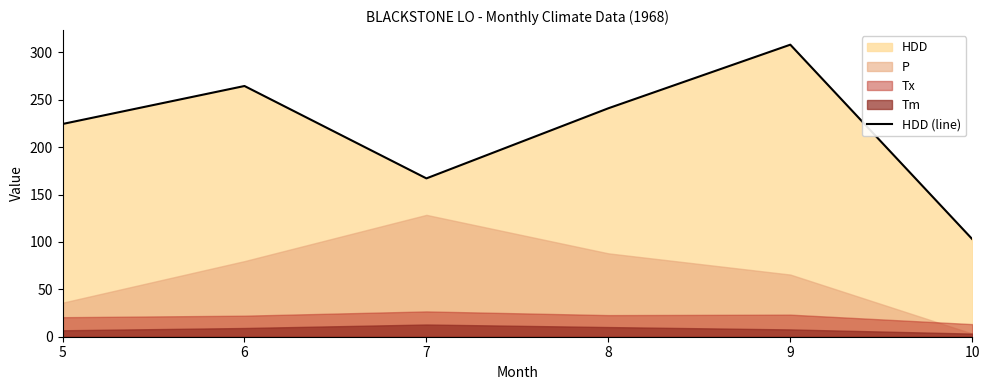

How many interior local valleys (lower than both neighbors) does the data have?

1